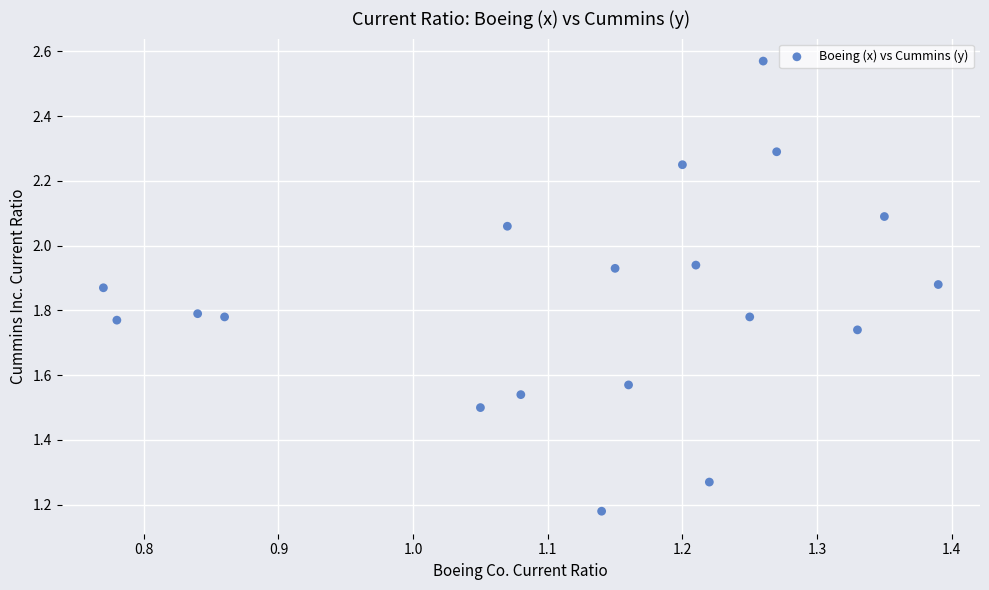

What is the range of Y values (max minus min)?

1.4